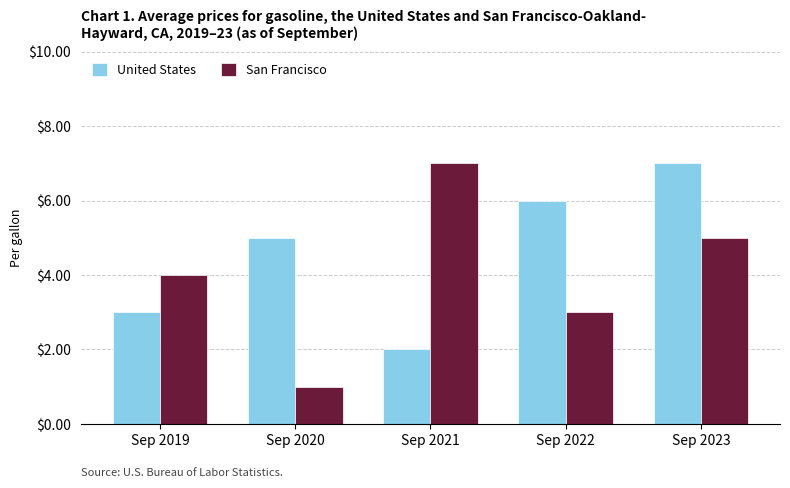

Reading left to right, what are all the values shown in this chart?

United States: Sep 2019=3	Sep 2020=5	Sep 2021=2	Sep 2022=6	Sep 2023=7
San Francisco: Sep 2019=4	Sep 2020=1	Sep 2021=7	Sep 2022=3	Sep 2023=5